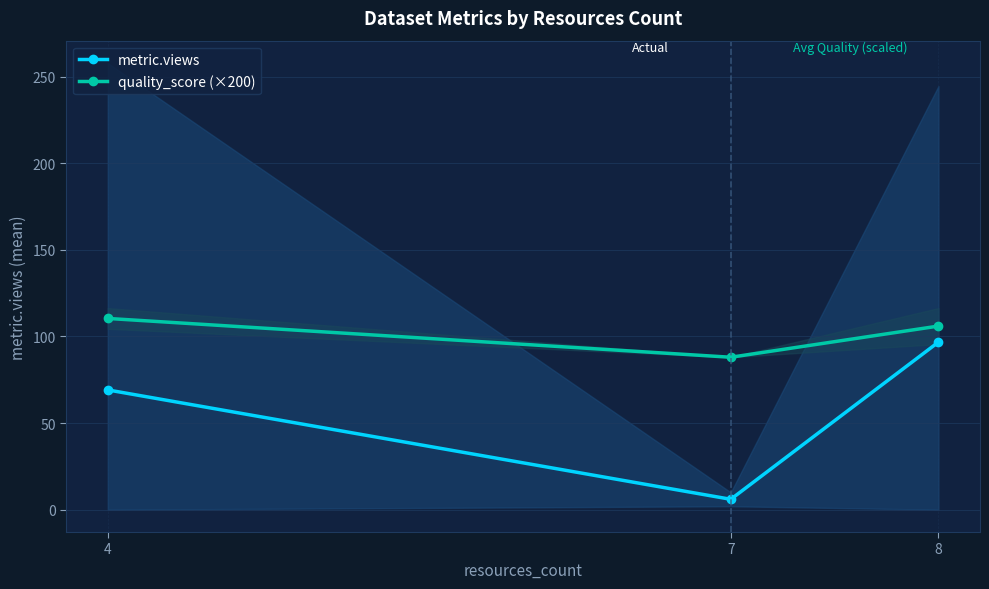

At 7, list the series in order from largest to smallest.

quality_score (×200), metric.views